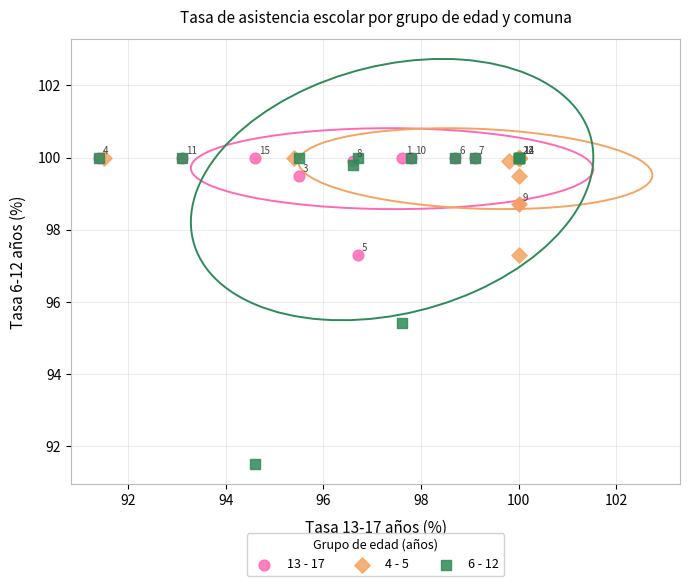

Which series contains the lowest Y value?

6 - 12